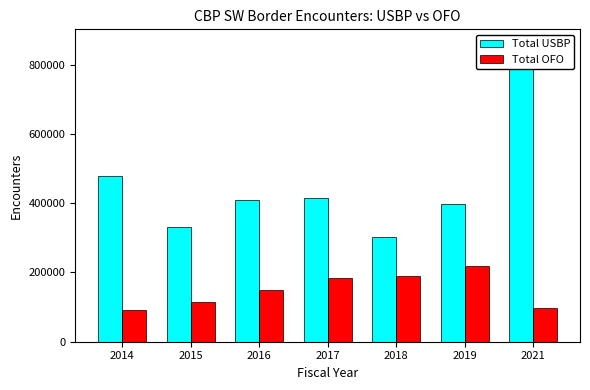

How many data points in Total OFO are above 150120?

3